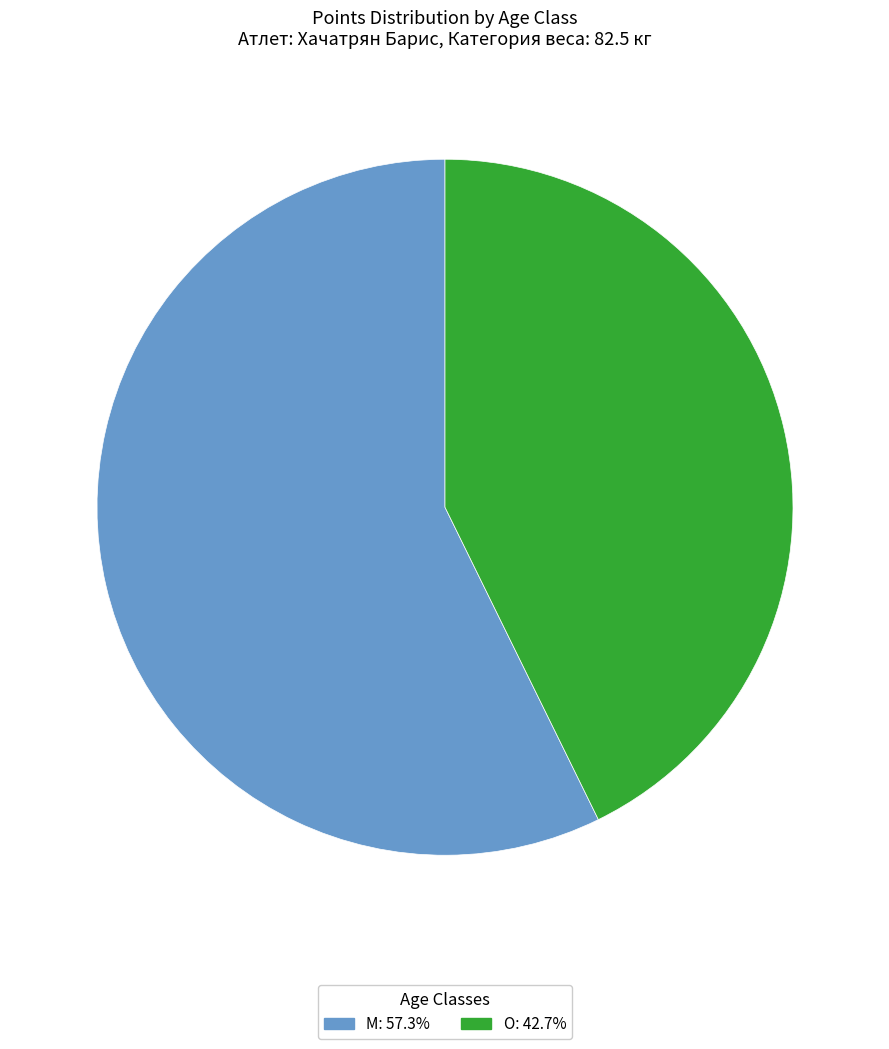

Is the sum of O and M greater than half?

Yes